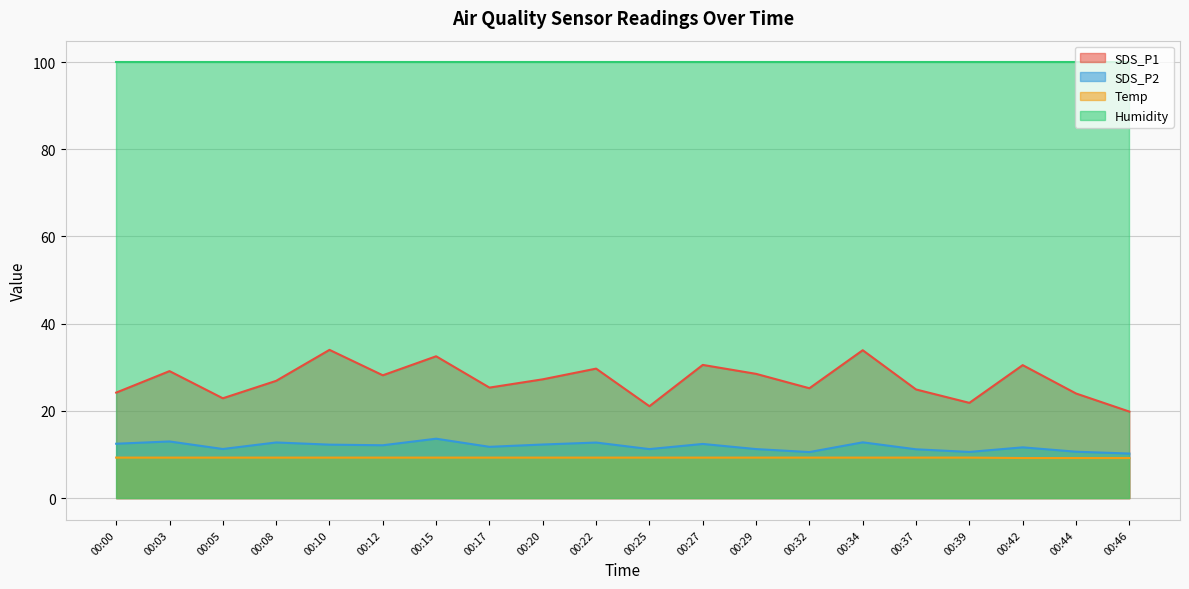

What is the sum of all SDS_P2 values?

237.0